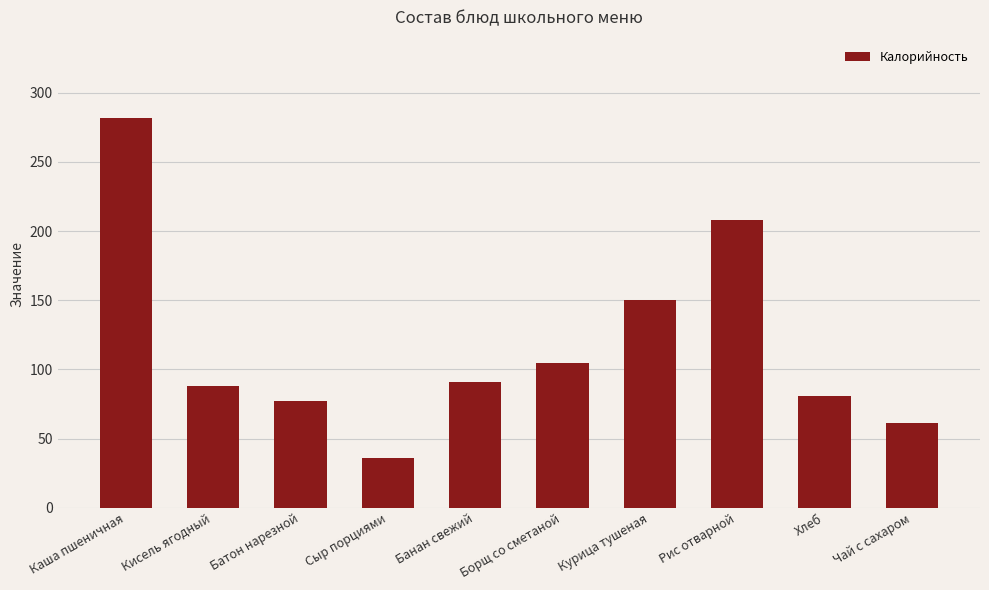

Reading right to left, transcribe all the data shown in this chart.

Чай с сахаром=61	Хлеб=81	Рис отварной=208	Курица тушеная=150	Борщ со сметаной=105	Банан свежий=91	Сыр порциями=36	Батон нарезной=77	Кисель ягодный=88	Каша пшеничная=282